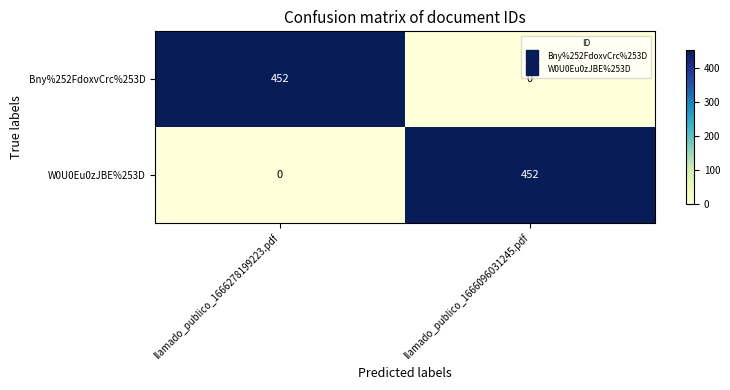

The W0U0Eu0zJBE%253D series shows 452 at llamado_publico_1666096031245.pdf. True or false?

True